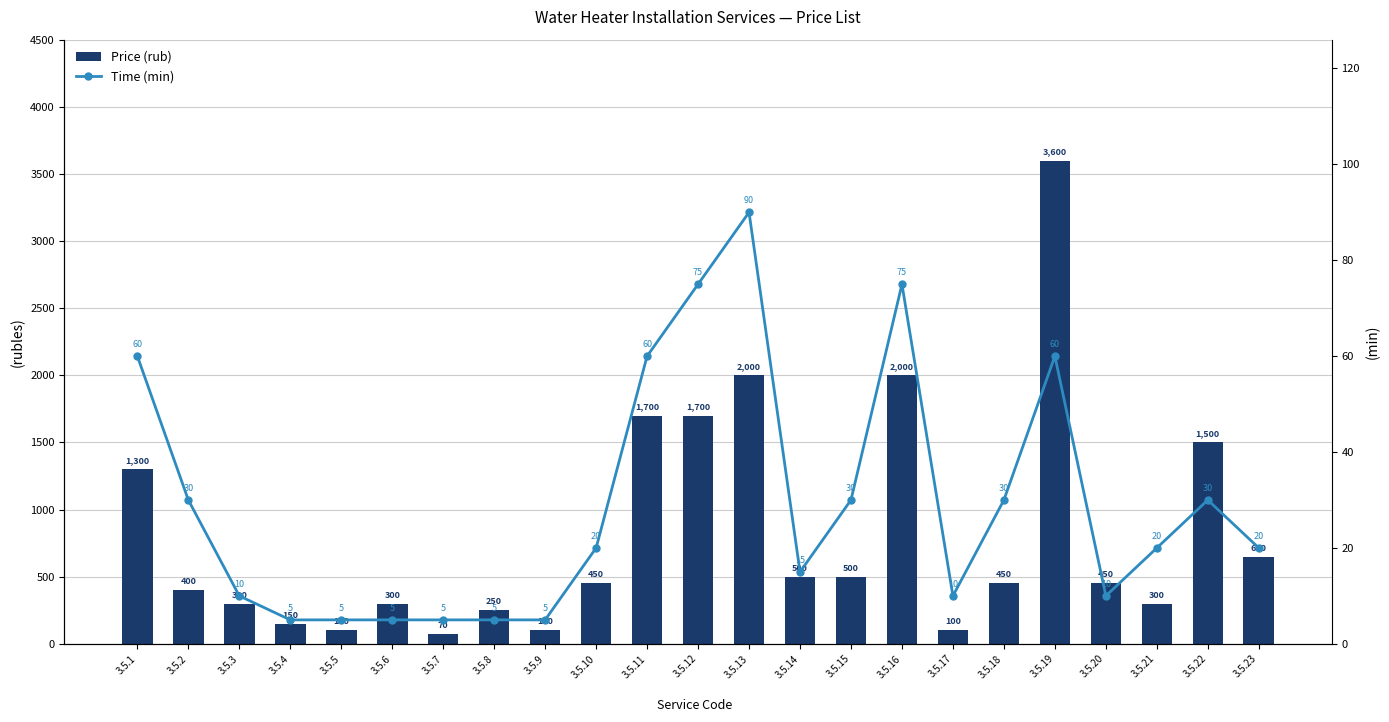

How many data points in Time (min) are above 20?

10